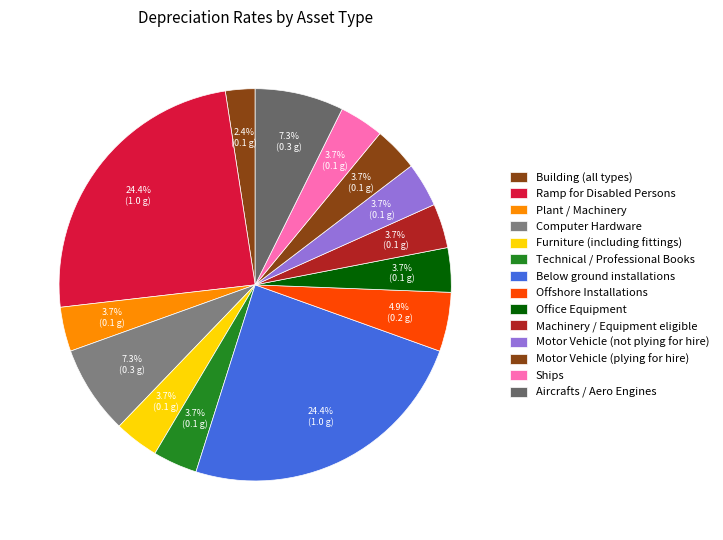

How many segments does this pie chart have?

14